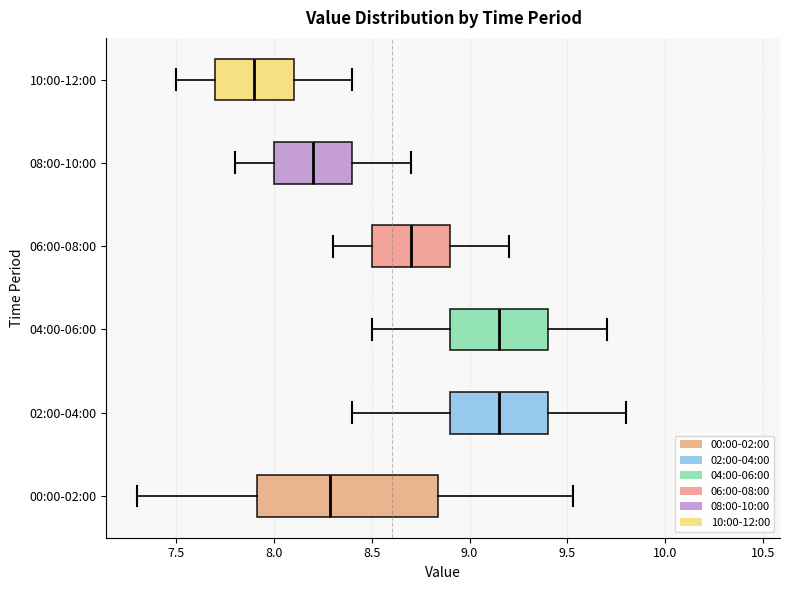

Which box is the widest, from its left edge to its right edge?

00:00-02:00